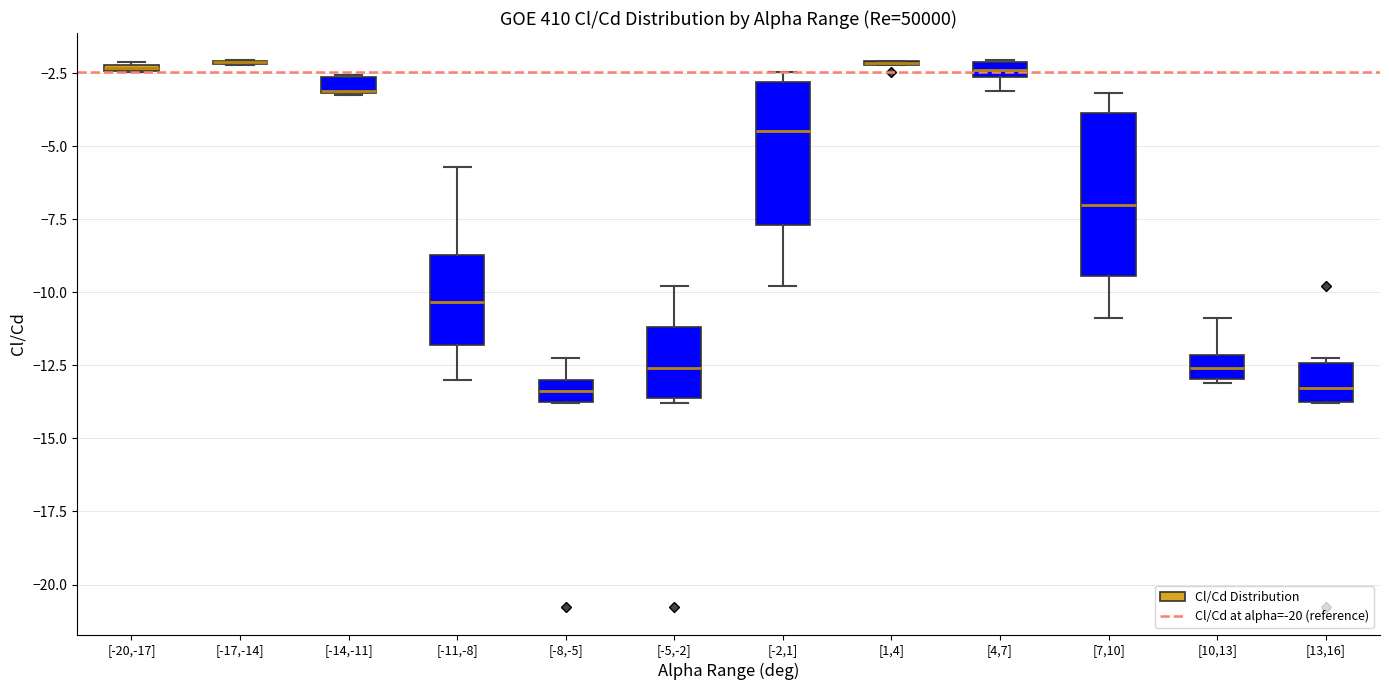

Comparing the boxes themselves (not the whiskers), which one is the tallest?

[7,10]